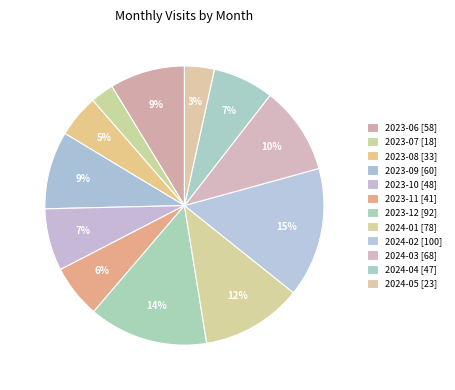

Rank the categories by value from highest to lowest.

2024-02, 2023-12, 2024-01, 2024-03, 2023-09, 2023-06, 2023-10, 2024-04, 2023-11, 2023-08, 2024-05, 2023-07